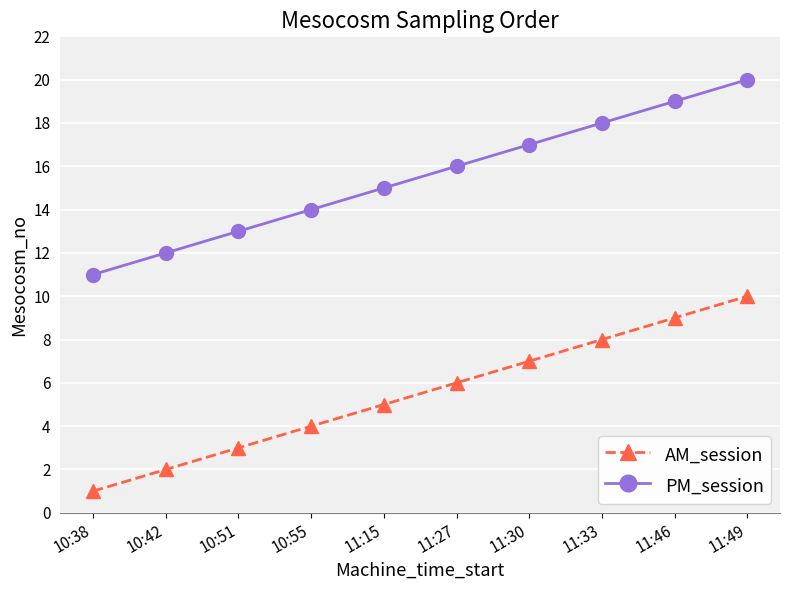

At which category is the sum across all series the highest?

11:49